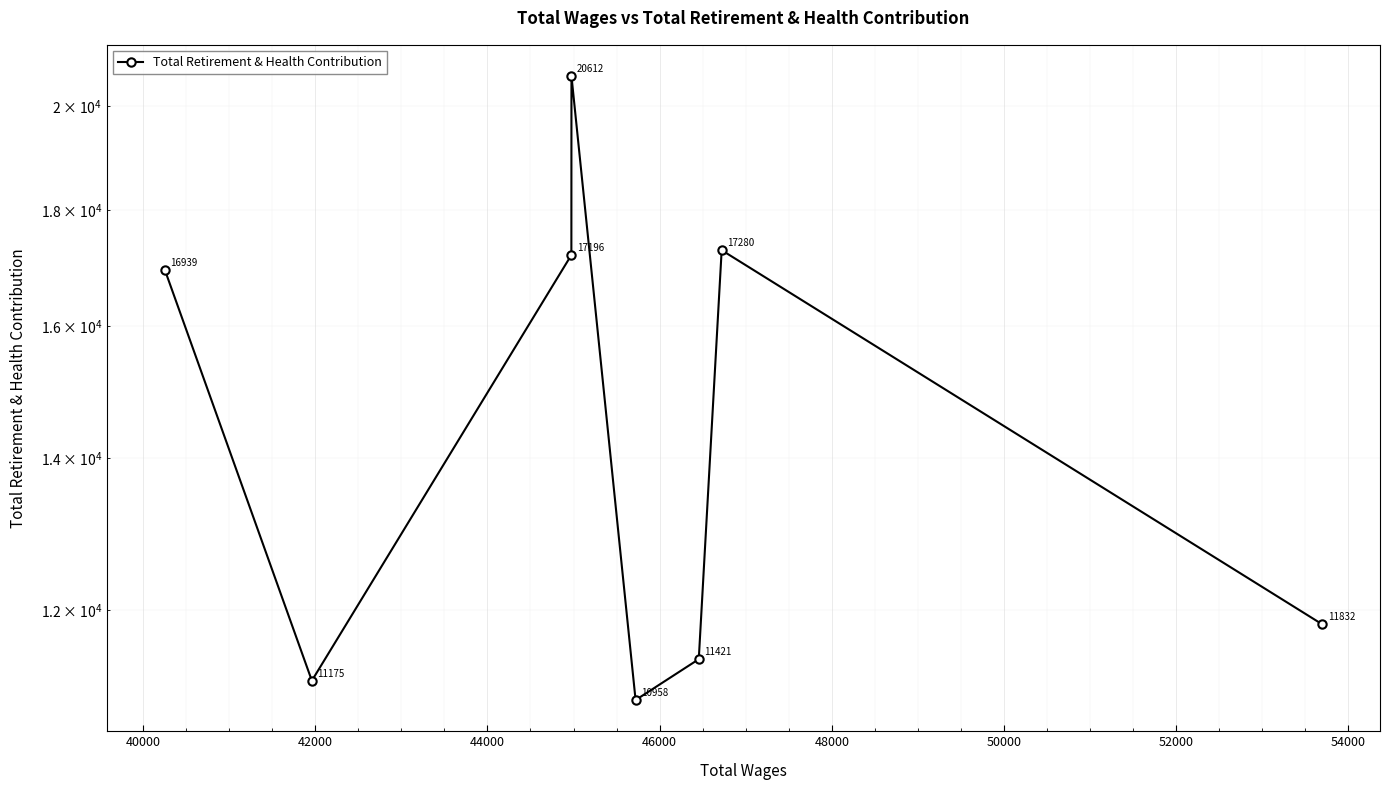

True or false: there are more than 2 points higher than both neighbors.

False